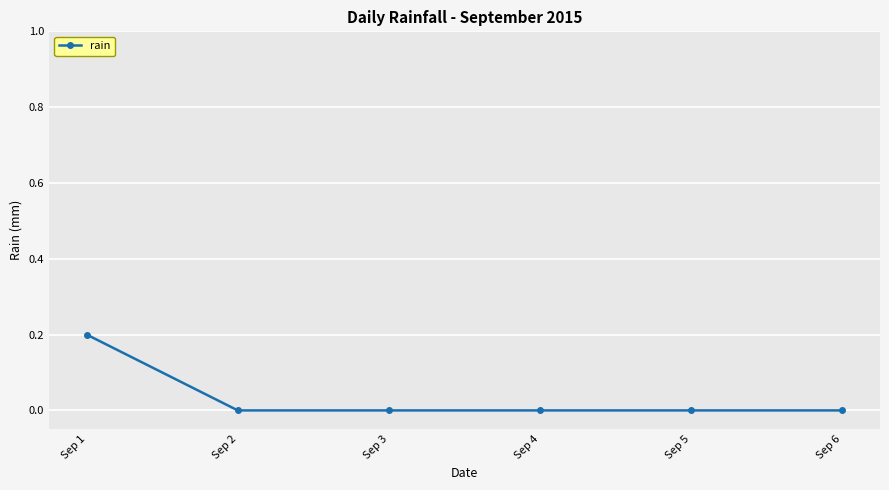

Which label corresponds to the largest value in the chart?

Sep 1